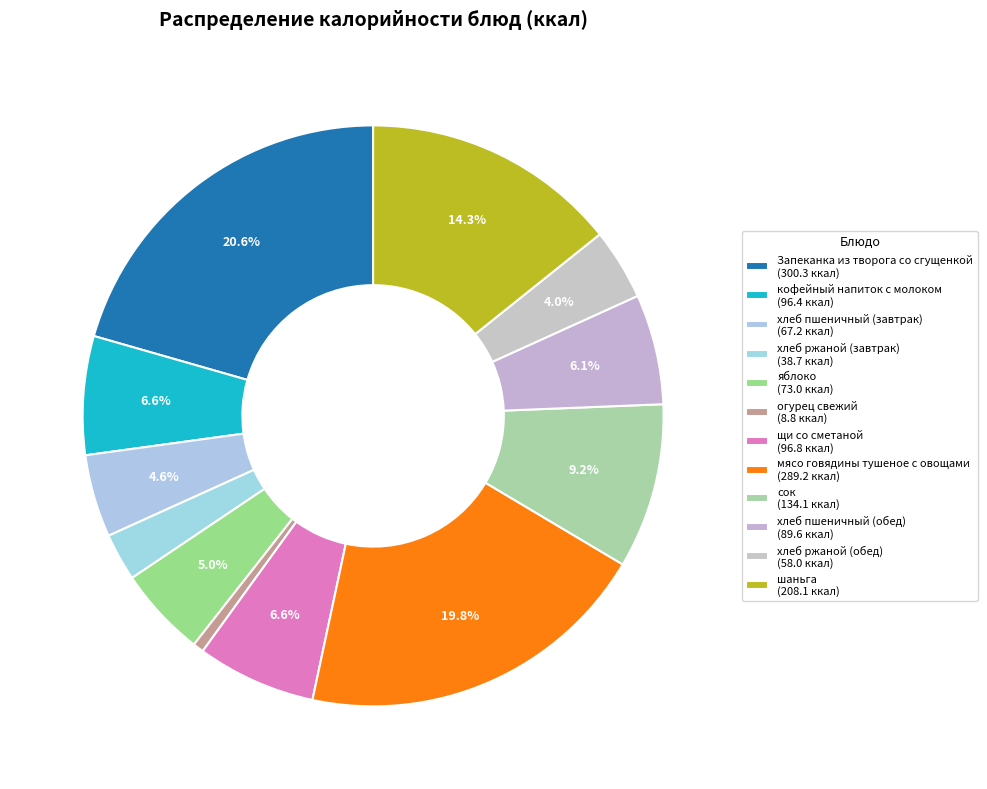

Is the sum of Запеканка из творога со сгущенкой and хлеб ржаной (обед) greater than half?

No